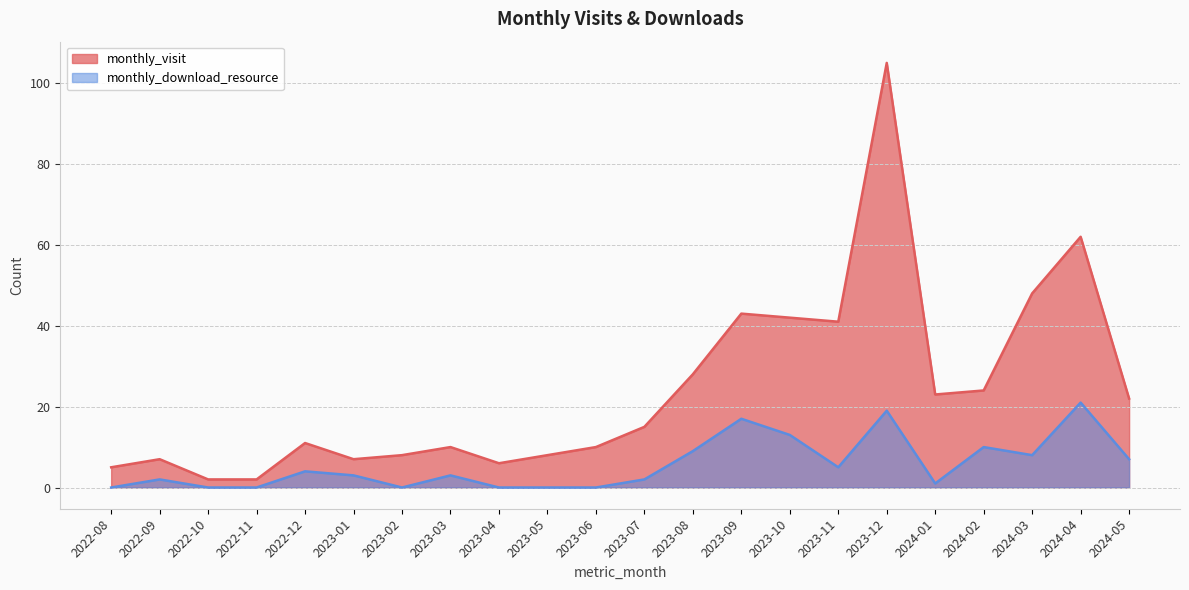

Rank the categories by monthly_visit value from lowest to highest.

2022-10, 2022-11, 2022-08, 2023-04, 2022-09, 2023-01, 2023-02, 2023-05, 2023-03, 2023-06, 2022-12, 2023-07, 2024-05, 2024-01, 2024-02, 2023-08, 2023-11, 2023-10, 2023-09, 2024-03, 2024-04, 2023-12